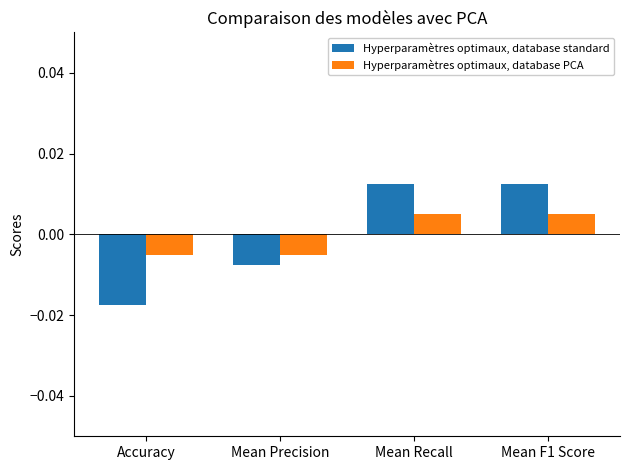

Which series has the widest spread of values?

Hyperparamètres optimaux, database standard